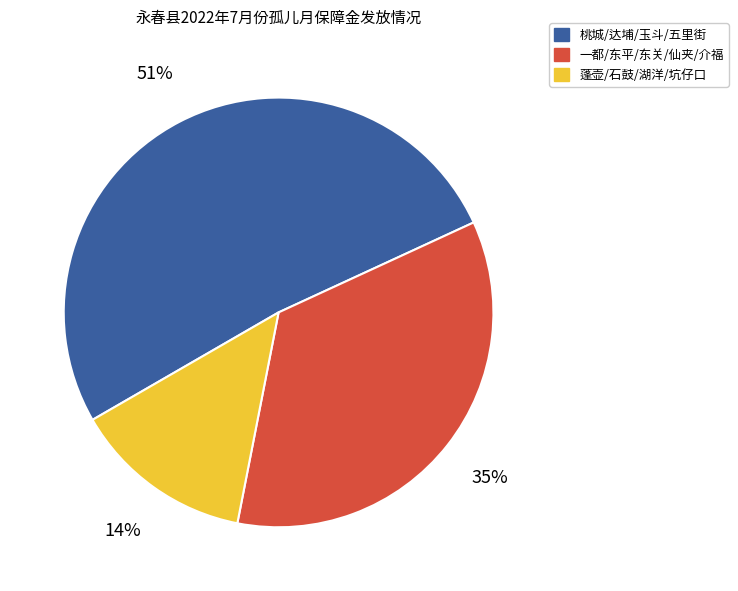

What percentage is the 蓬壶/石鼓/湖洋/坑仔口 slice, to the nearest percent?

14%